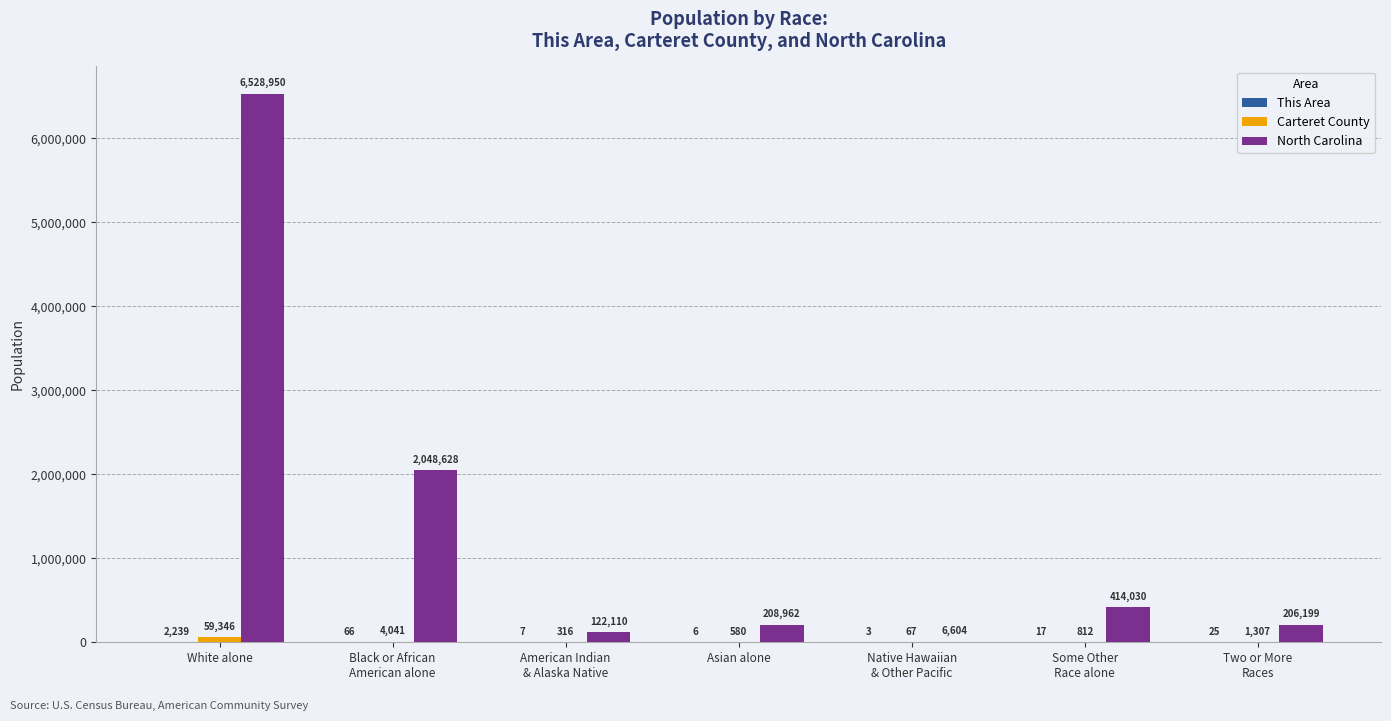

What is the average value of the North Carolina series?

1362212